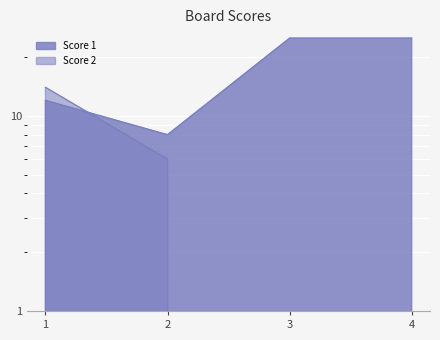

What is the sum of the Score 1 values at 3 and 2?

33